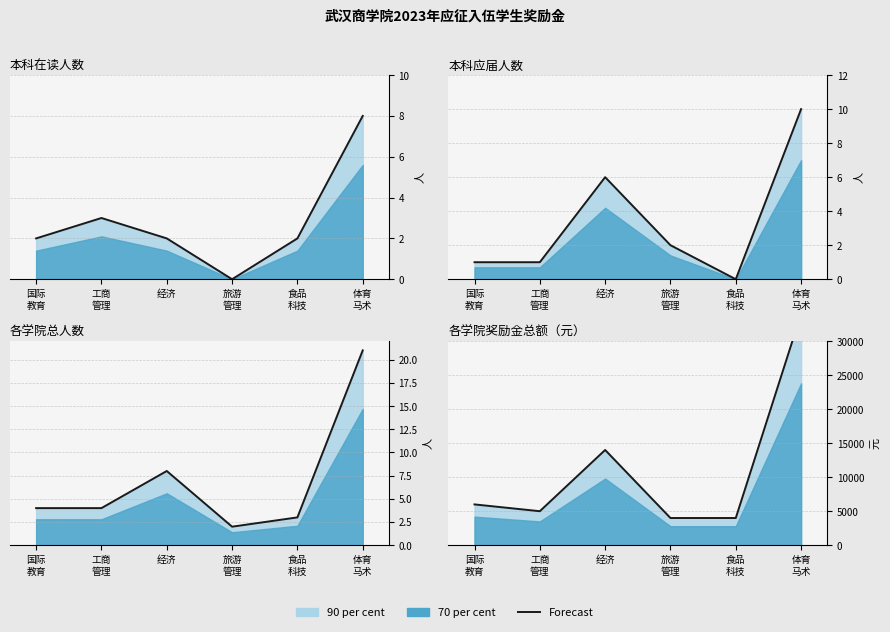

Which has a higher value, 经济 or 体育
马术?

体育
马术